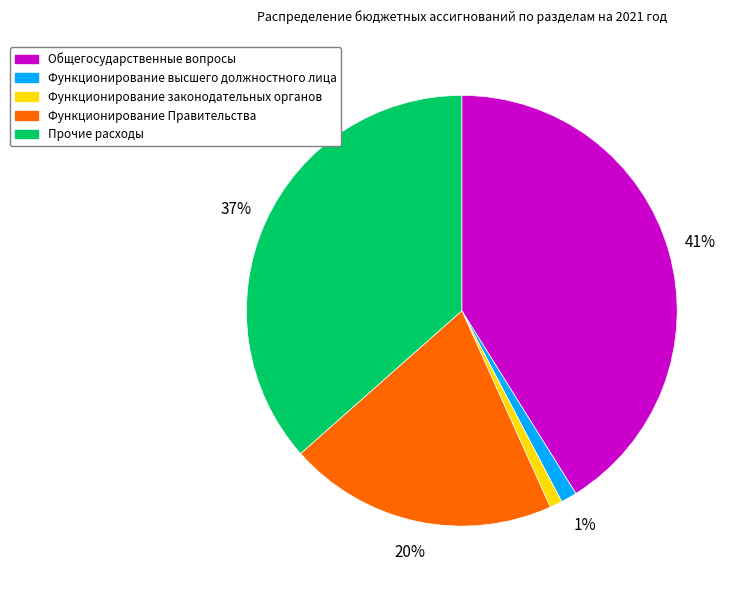

Does any single category account for the majority?

No